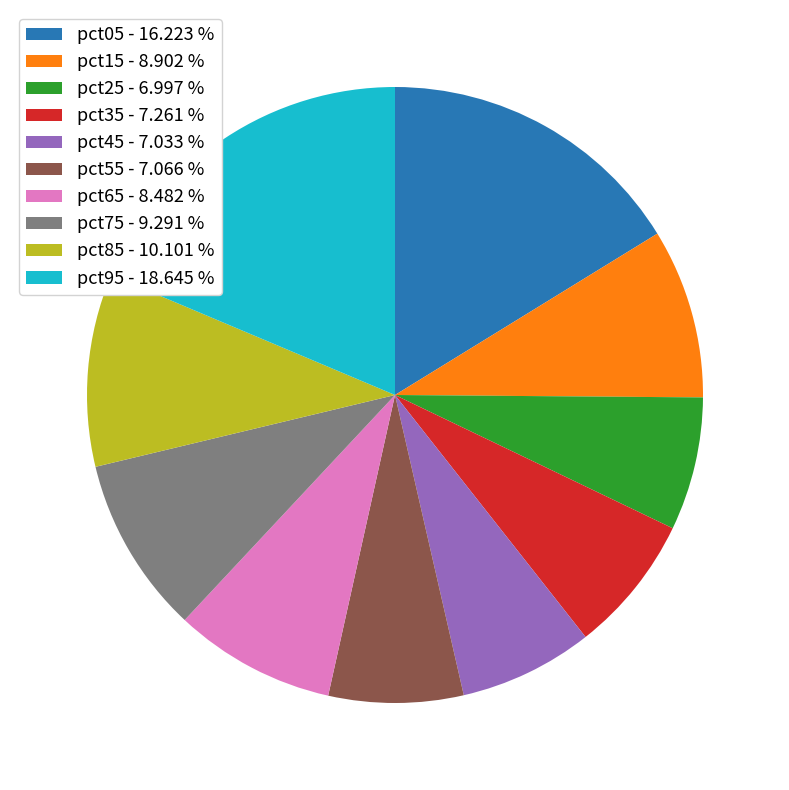

Between pct85 - 10.101 % and pct15 - 8.902 %, which is larger?

pct85 - 10.101 %